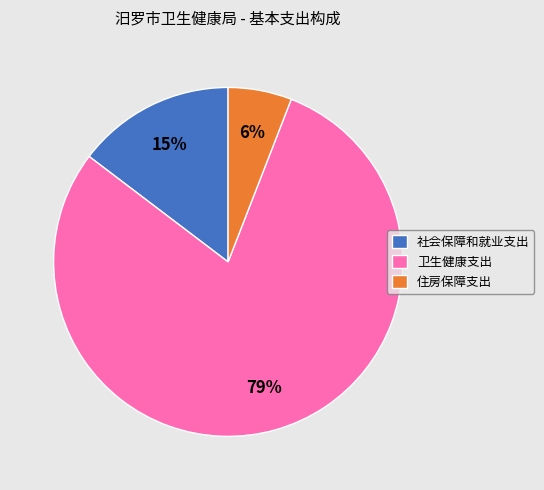

Count the number of slices in the pie.

3